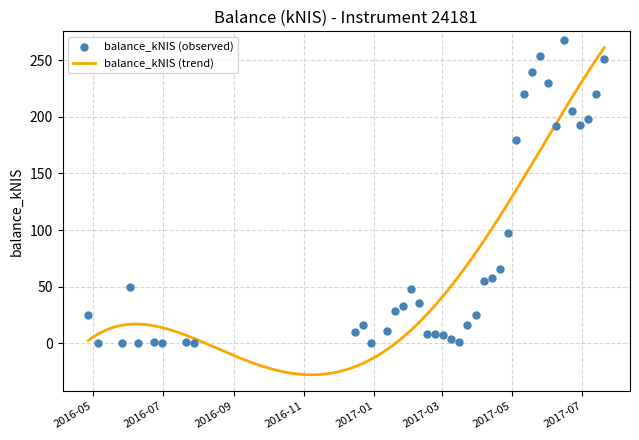

Which has a higher value, 2017-03-02 or 2017-02-09?

2017-02-09